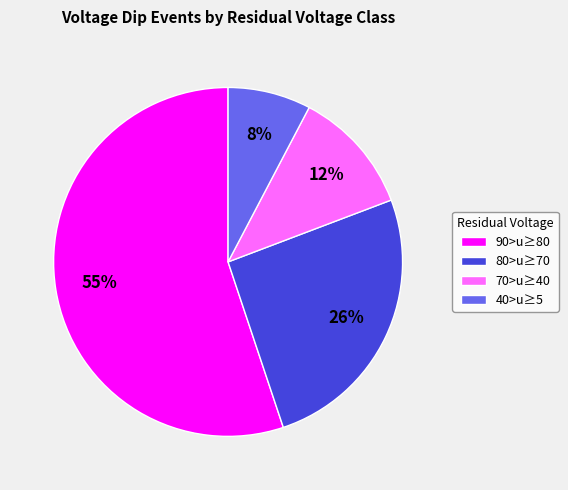

To the nearest percent, what is the average slice percentage?

25%